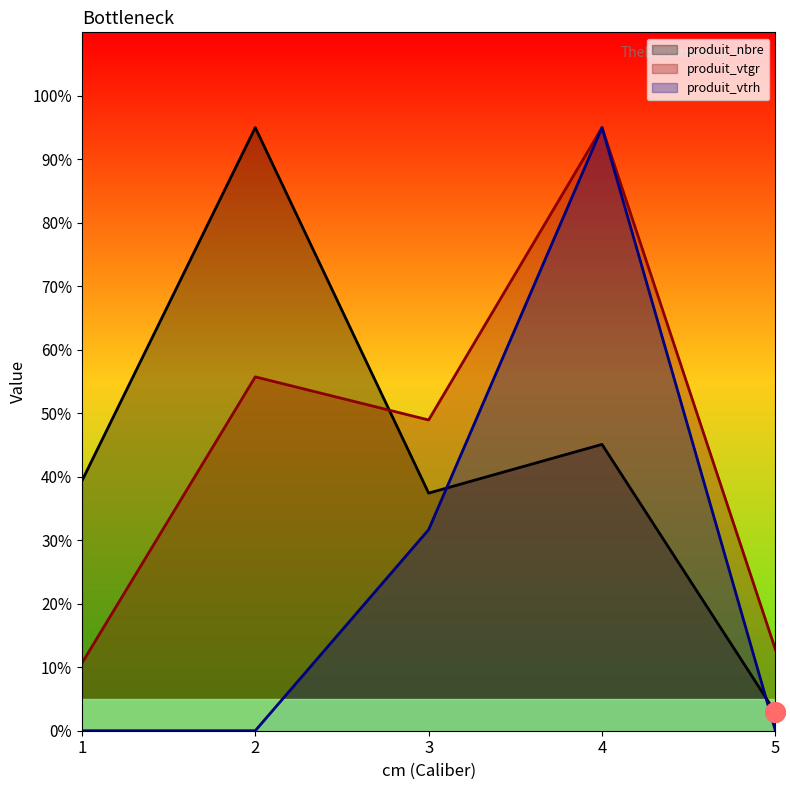

What is the total value across all series at 4?

235.1